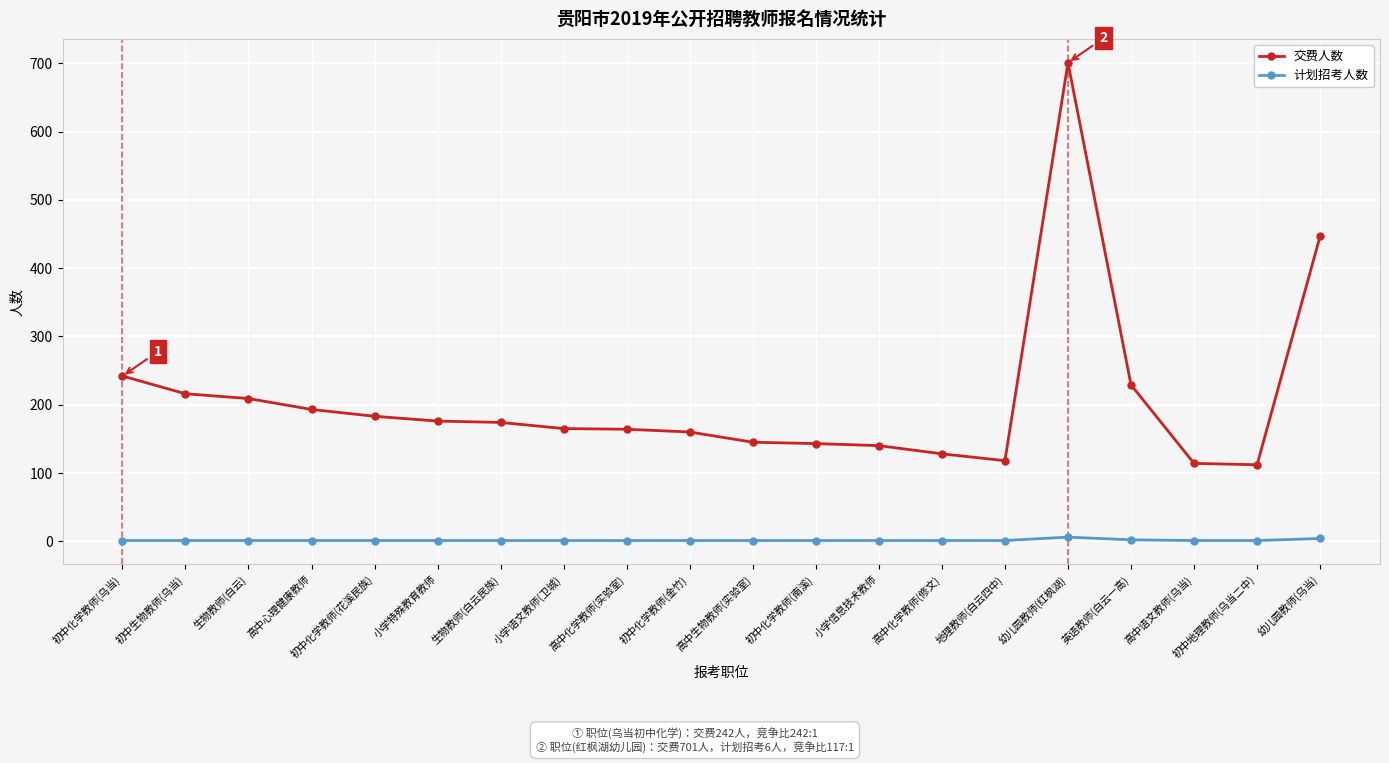

In 计划招考人数, how many points are higher than both neighbors (excluding endpoints)?

1